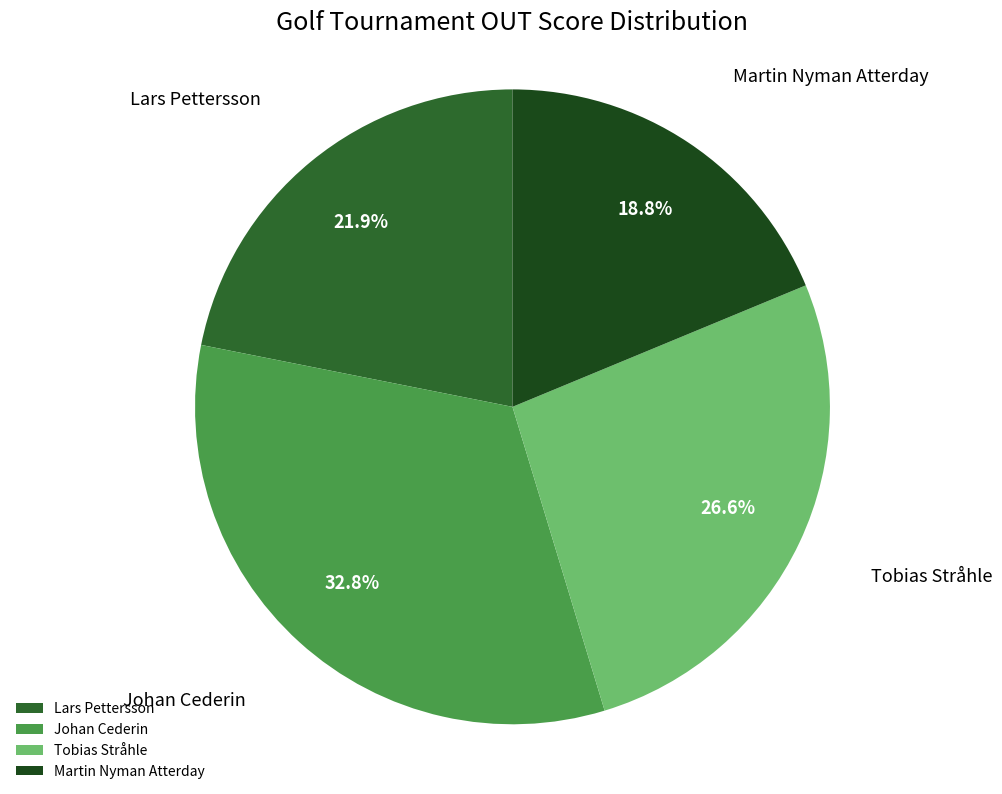

To the nearest percent, what percentage of the pie is Johan Cederin?

33%